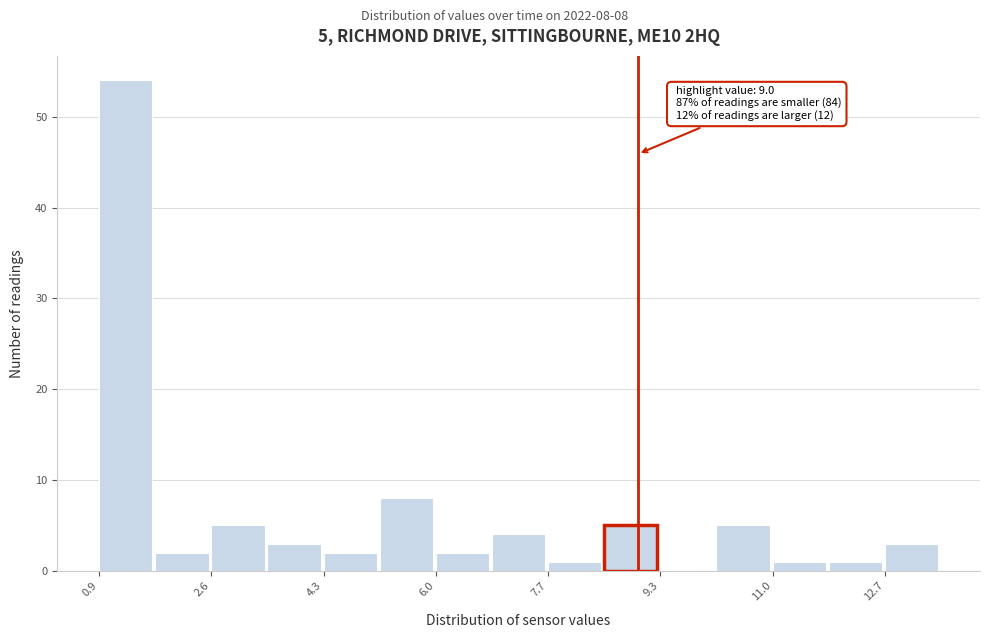

Over which range of the x-axis is the bar tallest?

1.0 to 1.8